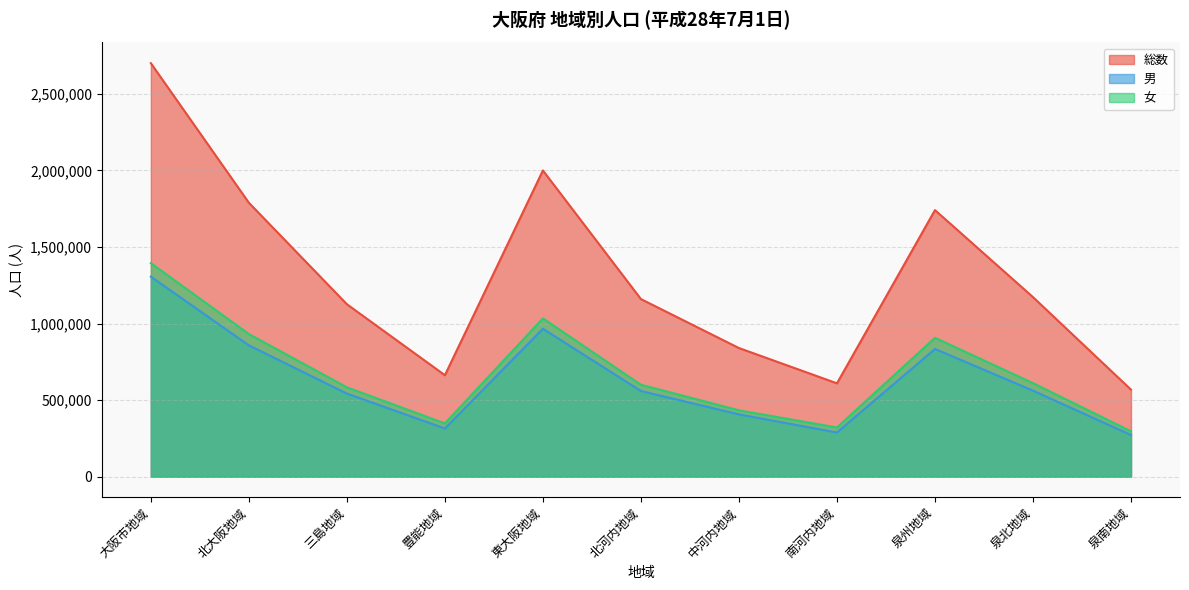

Is it true that 男 equals 1432046 at 泉州地域?

False